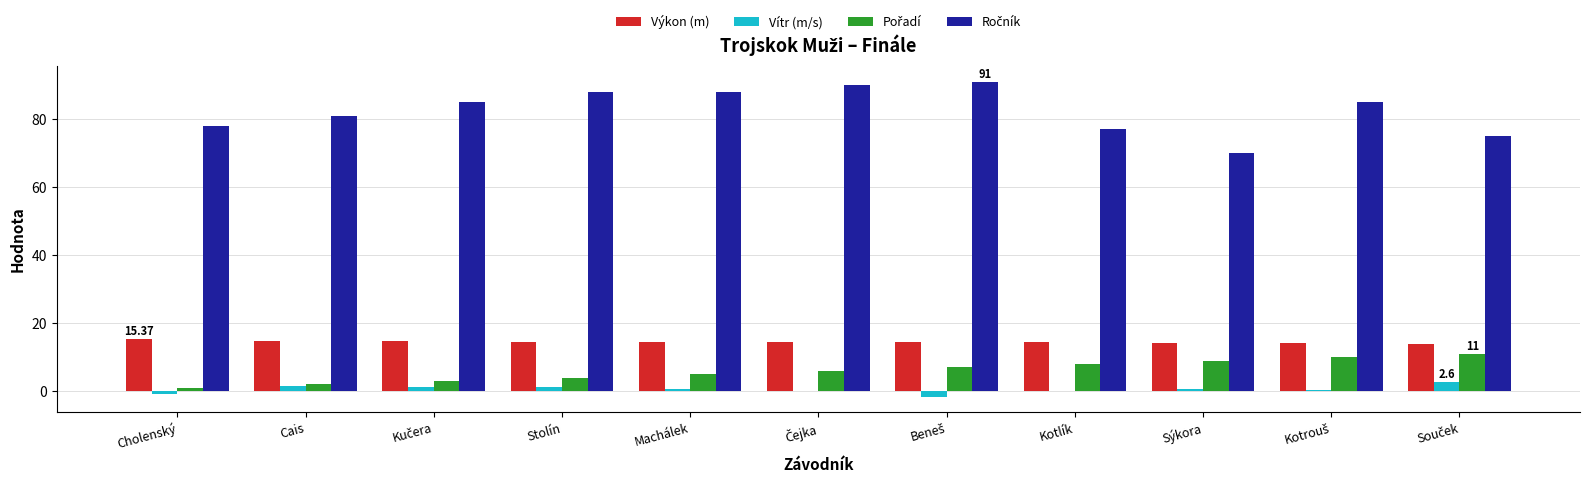

How many data points does each series have?

11